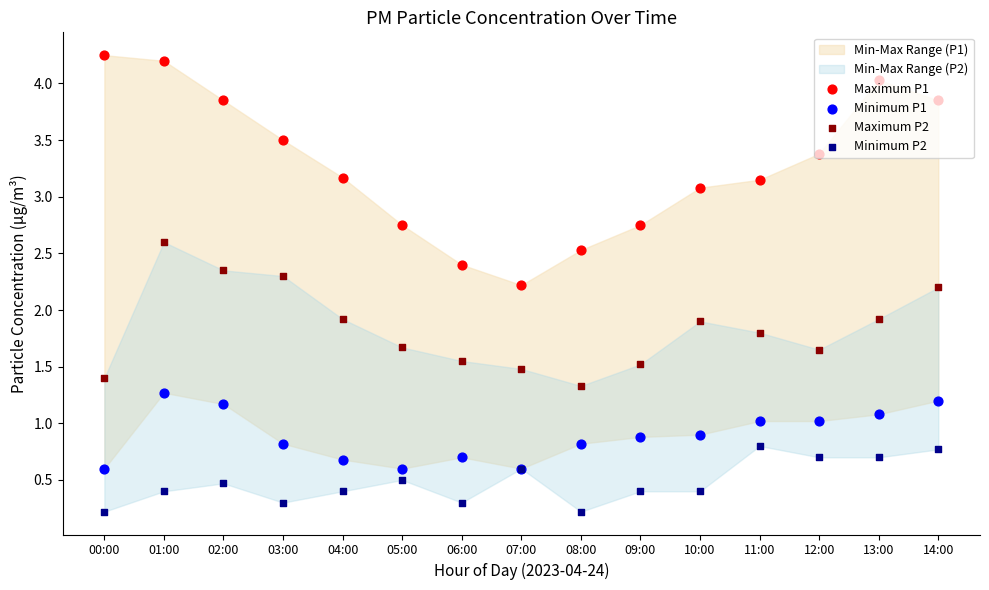

Which series reaches the maximum Y coordinate?

Maximum P1